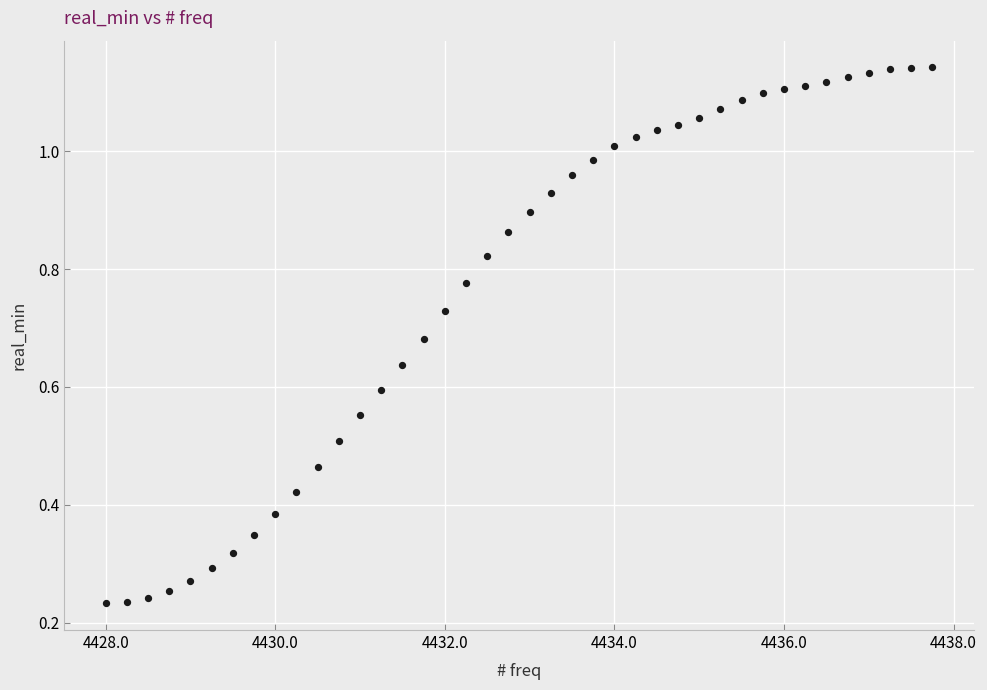

What is the range of X values (max minus min)?

9.8